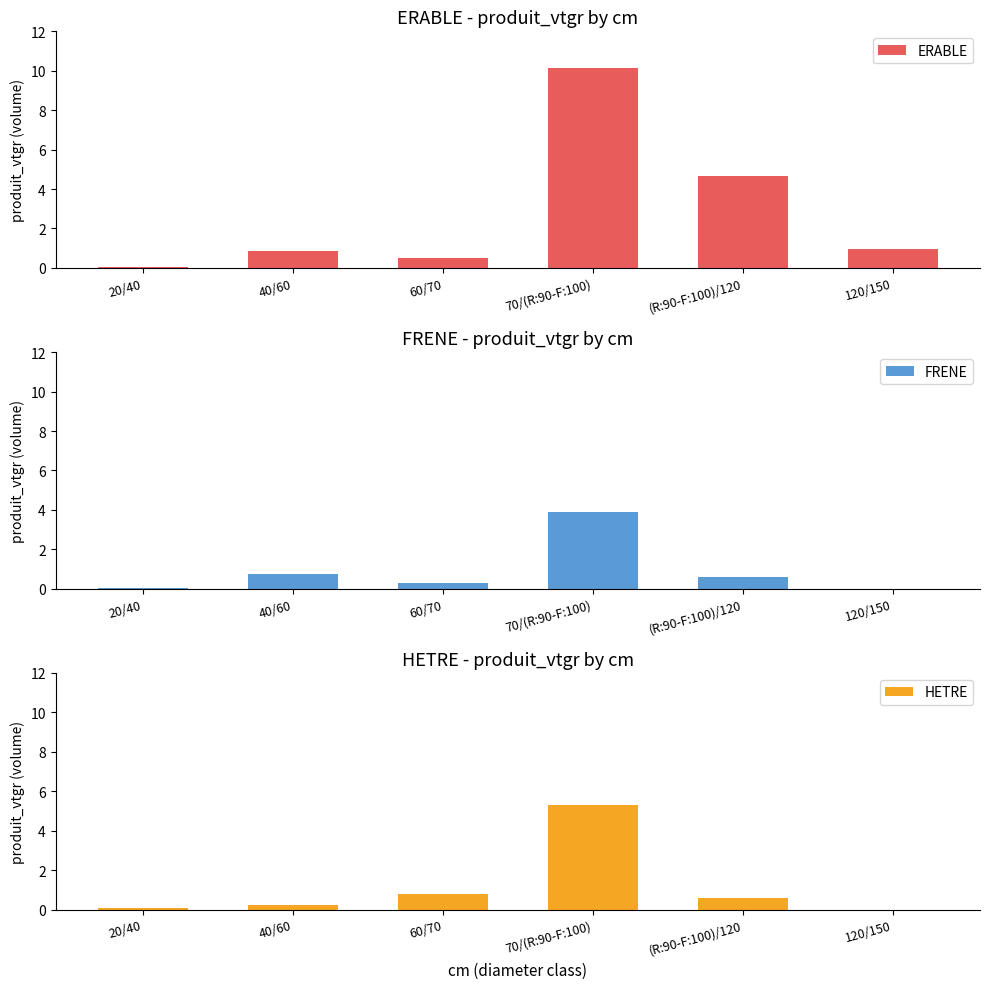

What is the average value of the FRENE series?

0.9